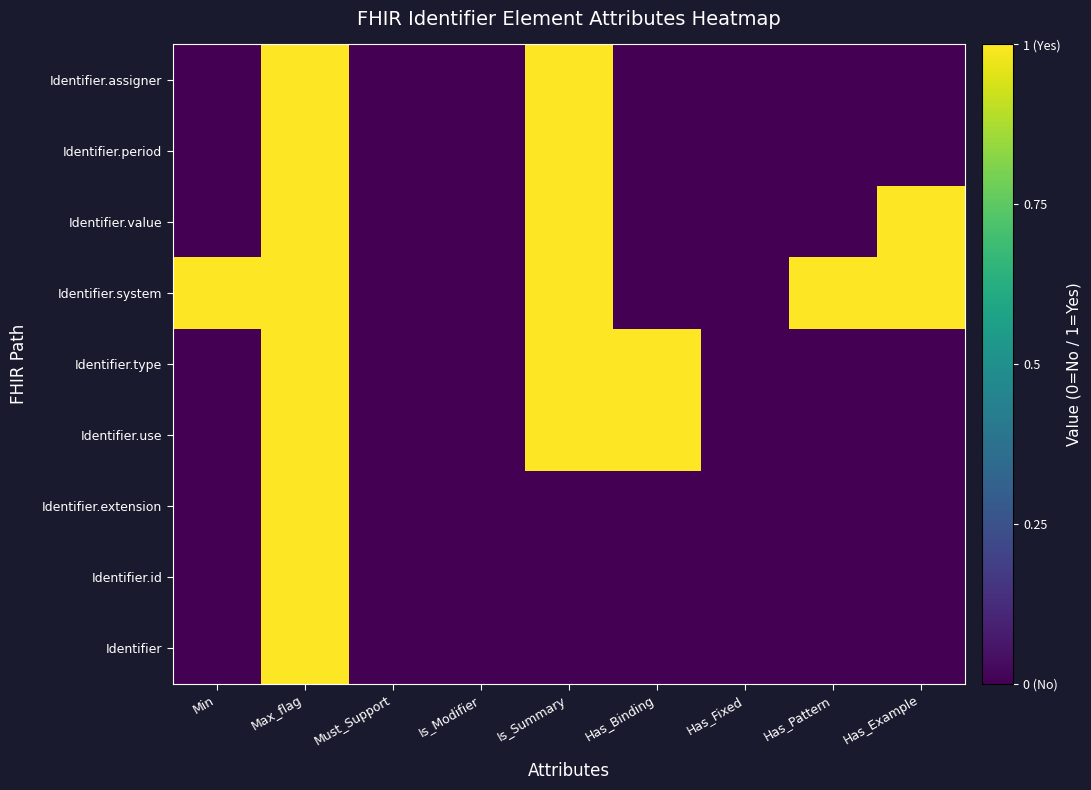

Reading right to left, extract all data points from this chart.

Identifier: Has_Example=0	Has_Pattern=0	Has_Fixed=0	Has_Binding=0	Is_Summary=0	Is_Modifier=0	Must_Support=0	Max_flag=1	Min=0
Identifier.id: Has_Example=0	Has_Pattern=0	Has_Fixed=0	Has_Binding=0	Is_Summary=0	Is_Modifier=0	Must_Support=0	Max_flag=1	Min=0
Identifier.extension: Has_Example=0	Has_Pattern=0	Has_Fixed=0	Has_Binding=0	Is_Summary=0	Is_Modifier=0	Must_Support=0	Max_flag=1	Min=0
Identifier.use: Has_Example=0	Has_Pattern=0	Has_Fixed=0	Has_Binding=1	Is_Summary=1	Is_Modifier=0	Must_Support=0	Max_flag=1	Min=0
Identifier.type: Has_Example=0	Has_Pattern=0	Has_Fixed=0	Has_Binding=1	Is_Summary=1	Is_Modifier=0	Must_Support=0	Max_flag=1	Min=0
Identifier.system: Has_Example=1	Has_Pattern=1	Has_Fixed=0	Has_Binding=0	Is_Summary=1	Is_Modifier=0	Must_Support=0	Max_flag=1	Min=1
Identifier.value: Has_Example=1	Has_Pattern=0	Has_Fixed=0	Has_Binding=0	Is_Summary=1	Is_Modifier=0	Must_Support=0	Max_flag=1	Min=0
Identifier.period: Has_Example=0	Has_Pattern=0	Has_Fixed=0	Has_Binding=0	Is_Summary=1	Is_Modifier=0	Must_Support=0	Max_flag=1	Min=0
Identifier.assigner: Has_Example=0	Has_Pattern=0	Has_Fixed=0	Has_Binding=0	Is_Summary=1	Is_Modifier=0	Must_Support=0	Max_flag=1	Min=0